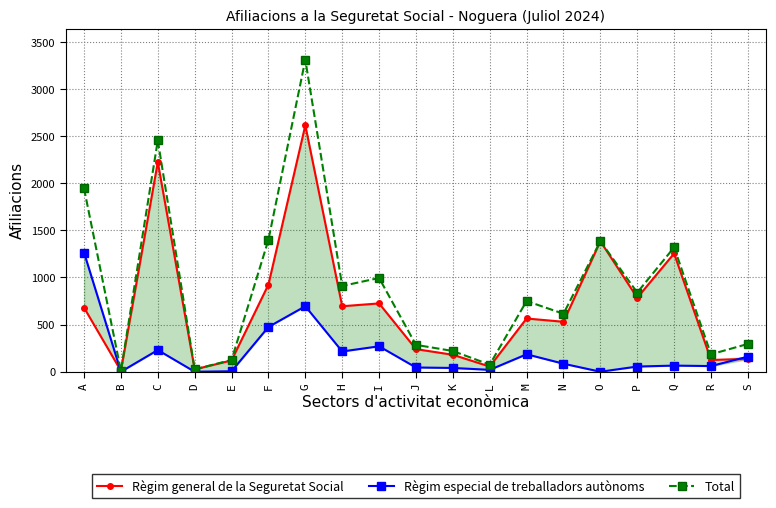

At which category does Total reach its first local peak?

C